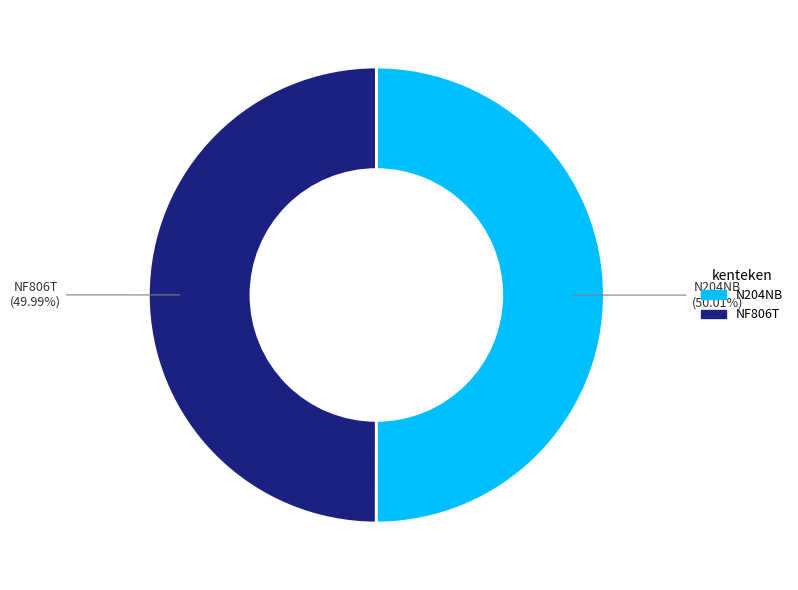

To the nearest percent, what portion does NF806T represent?

50%